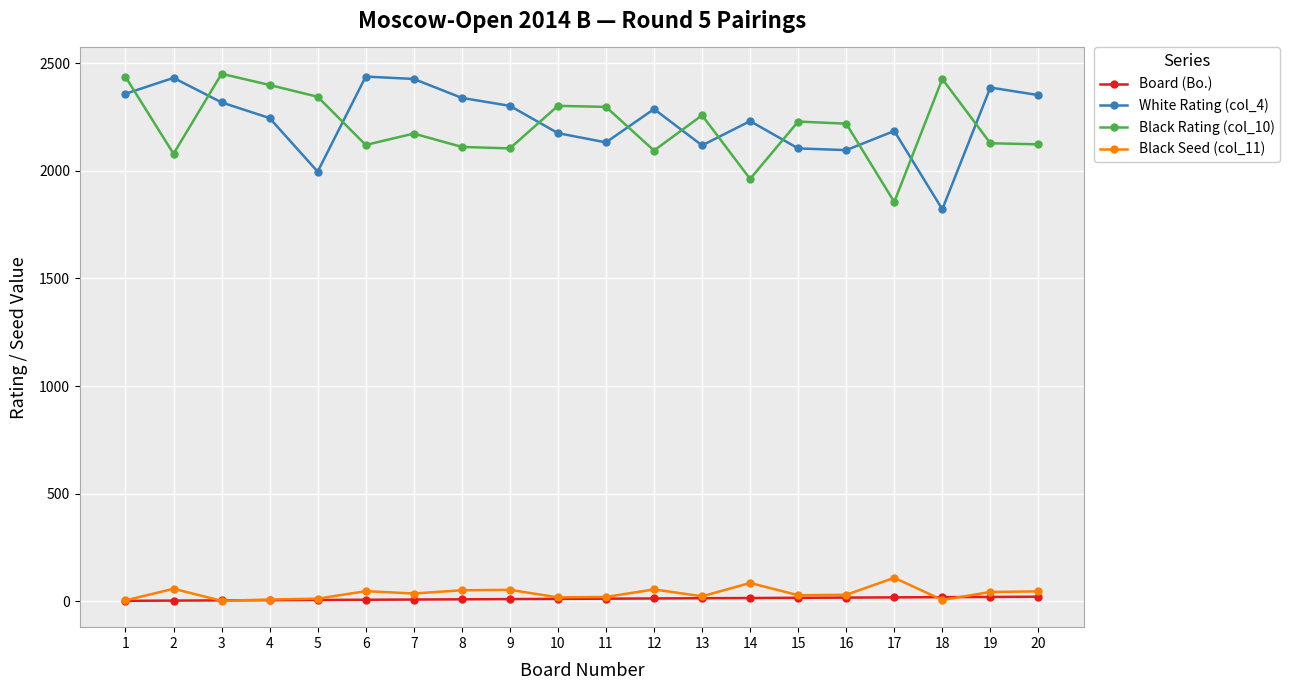

True or false: Black Rating (col_10) and Board (Bo.) intersect in this chart.

False